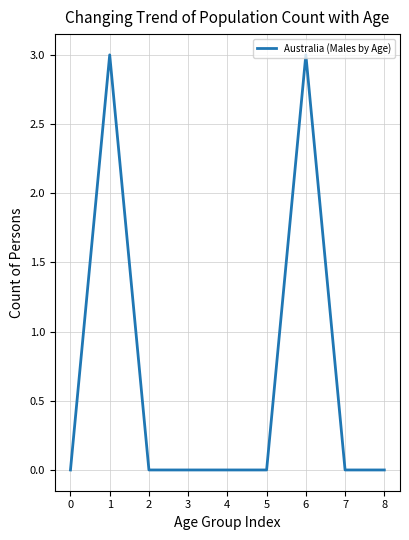

What is the greatest value displayed?

3